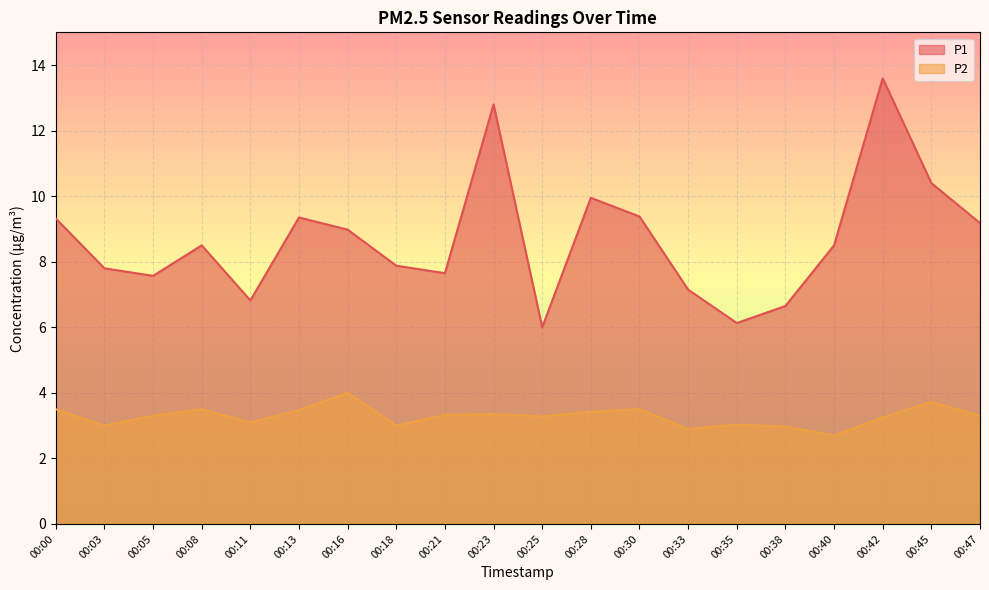

What is the average value of the P1 series?

8.7